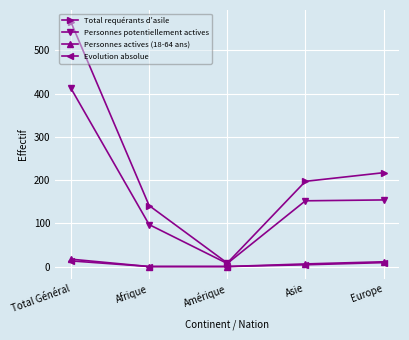

Which series has the widest spread of values?

Total requérants d'asile